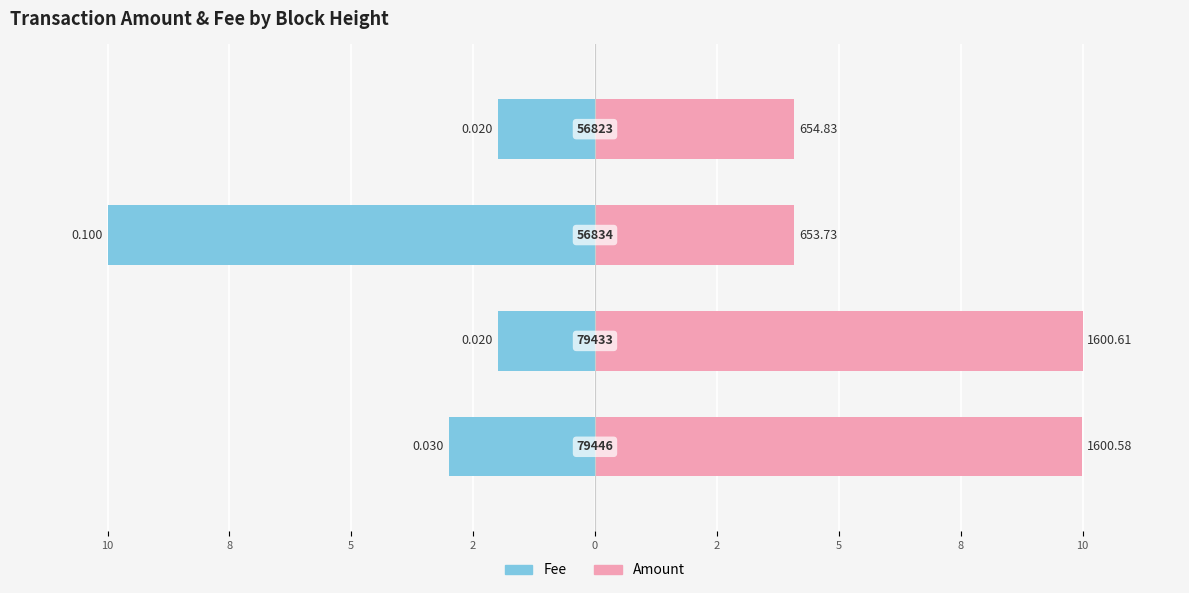

Reading left to right, extract all data points from this chart.

Fee: -3.0	-2.0	-10.0	-2.0
Amount: 10.0	10.0	4.1	4.1